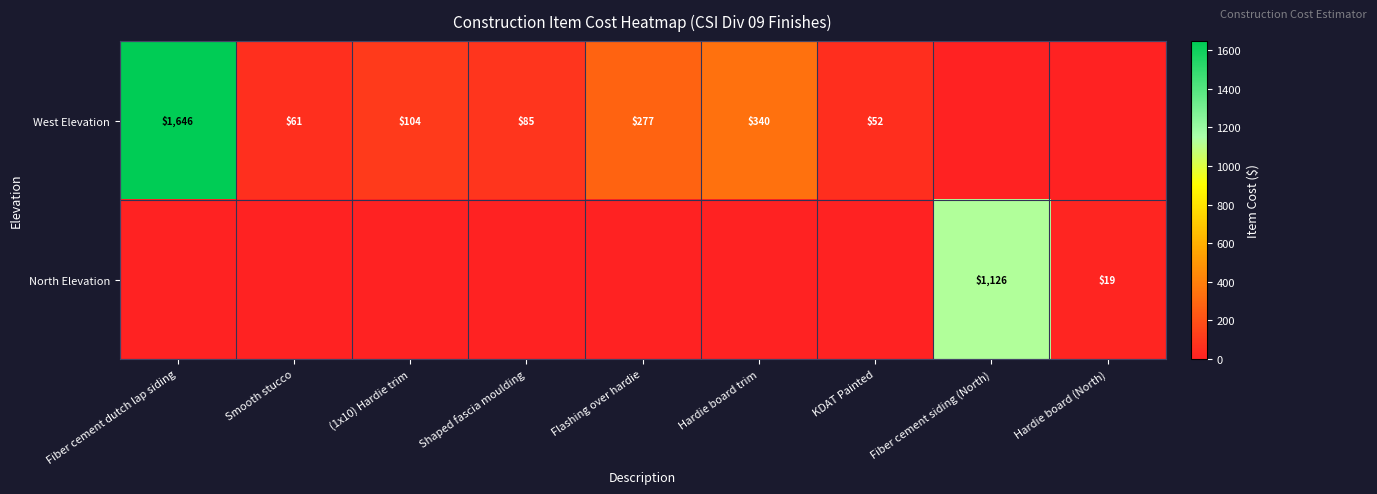

The West Elevation series shows 61 at Smooth stucco. True or false?

True